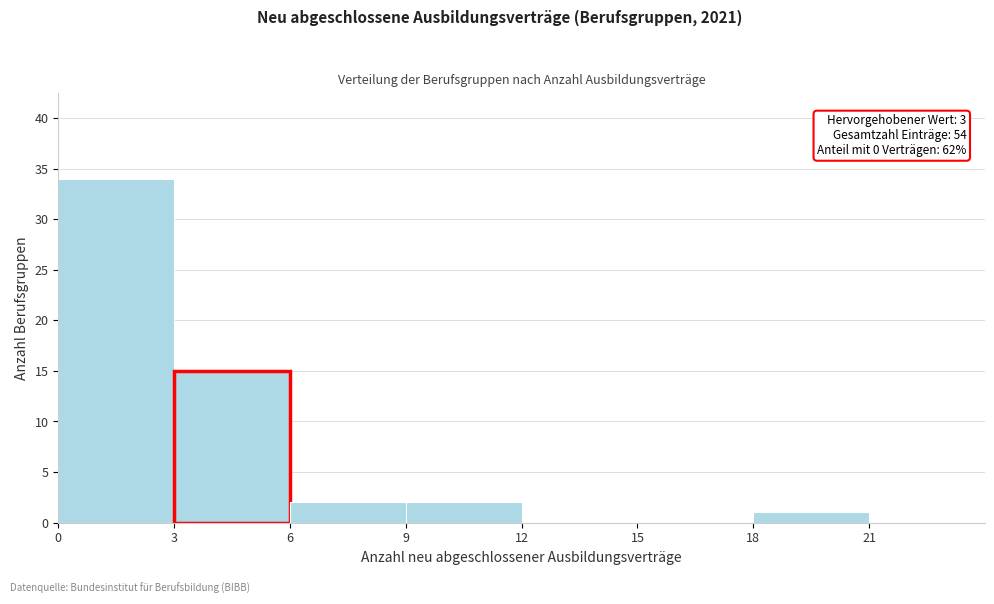

Over which range of the x-axis is the bar tallest?

0 to 3